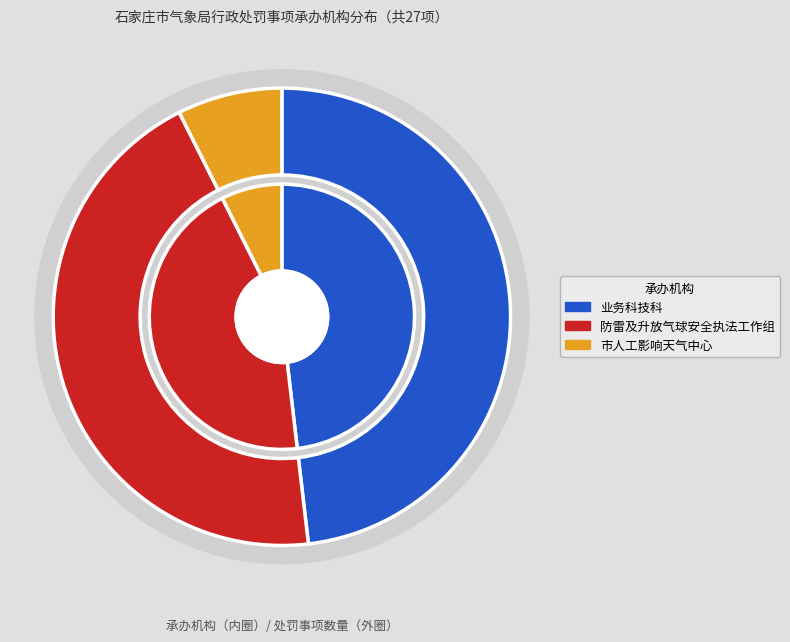

What is the change in value from 防雷及升放气球安全执法工作组 to 市人工影响天气中心?

-10